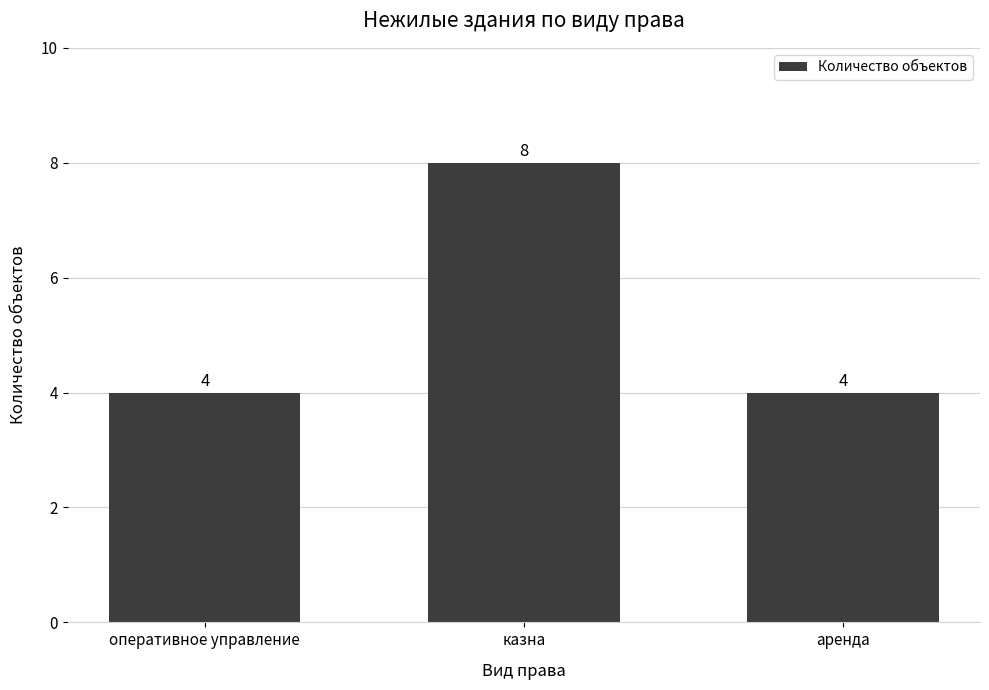

What is the label of the 1st bar from the right?

аренда